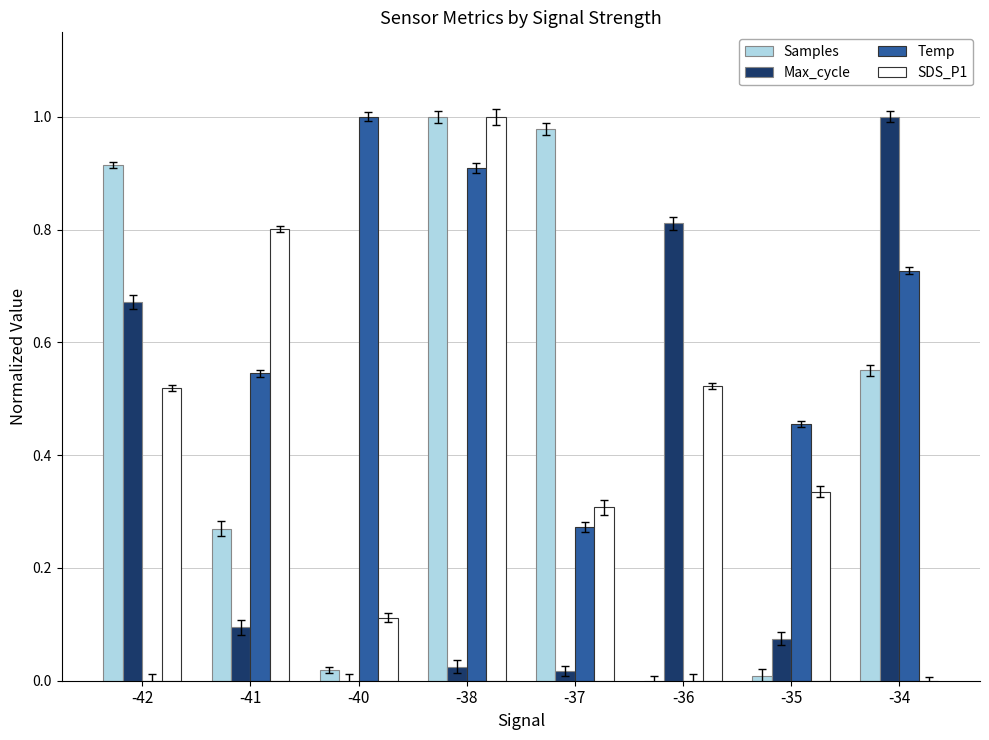

Reading left to right, what are all the values shown in this chart?

Samples: 0.9	0.3	0.0	1.0	1.0	0.0	0.0	0.6
Max_cycle: 0.7	0.1	0.0	0.0	0.0	0.8	0.1	1.0
Temp: 0.0	0.5	1.0	0.9	0.3	0.0	0.5	0.7
SDS_P1: 0.5	0.8	0.1	1.0	0.3	0.5	0.3	0.0